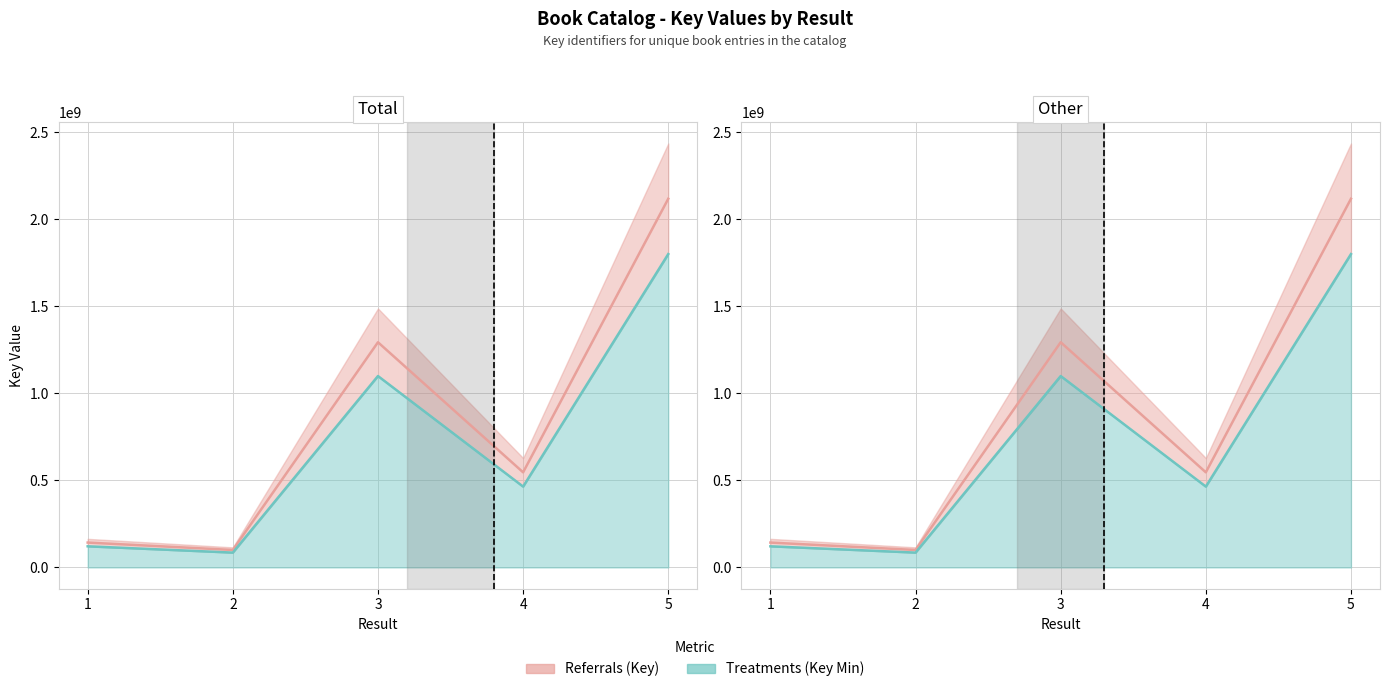

Which series changed the most between 1 and 5?

Key (Referrals)